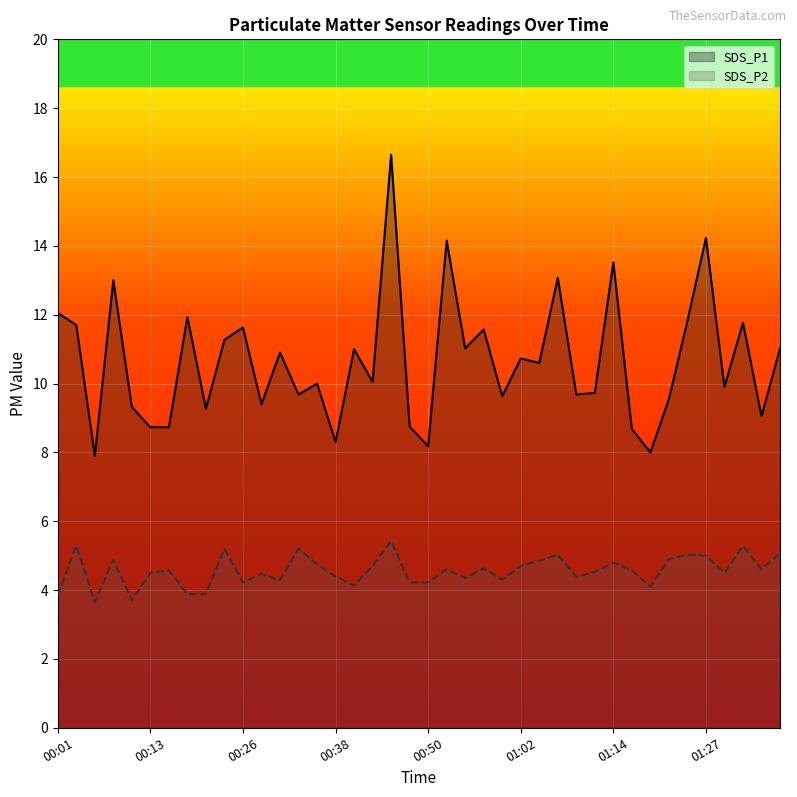

True or false: SDS_P2 has more than 0 points higher than both neighbors.

True